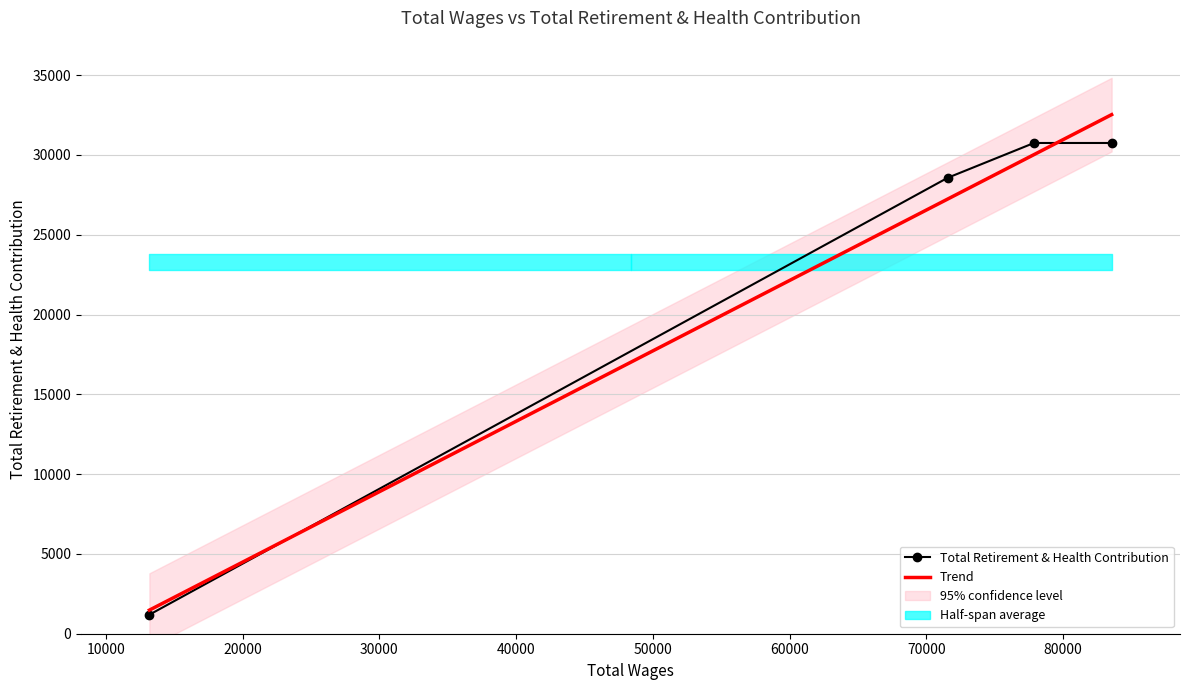

At which category does the chart reach its peak across all series?

83558.0